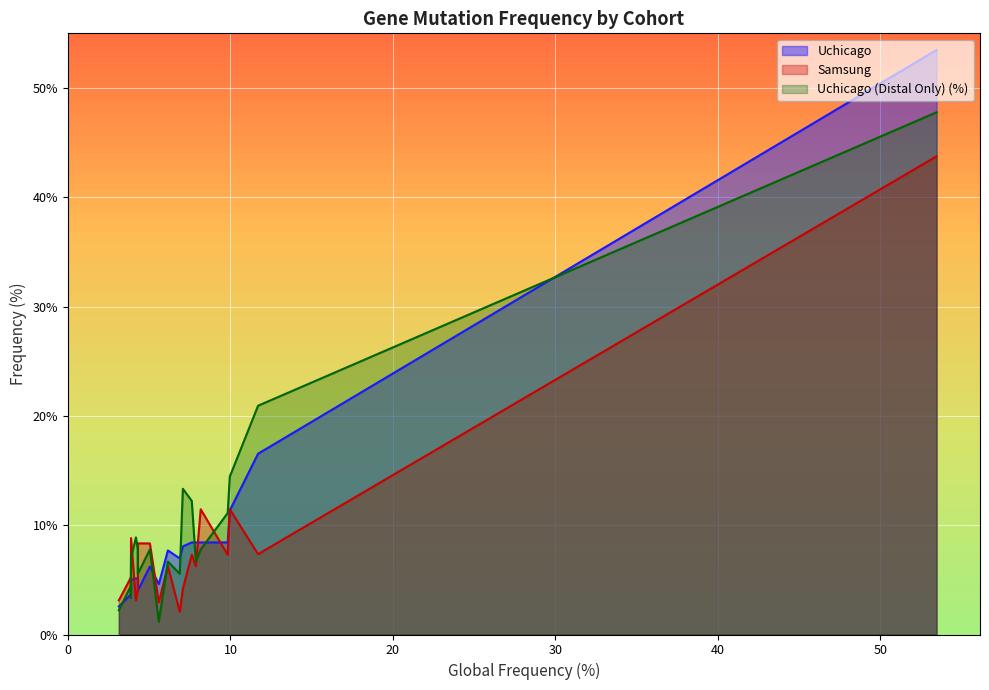

What is the label of the 4th point from the right?

BRCA1